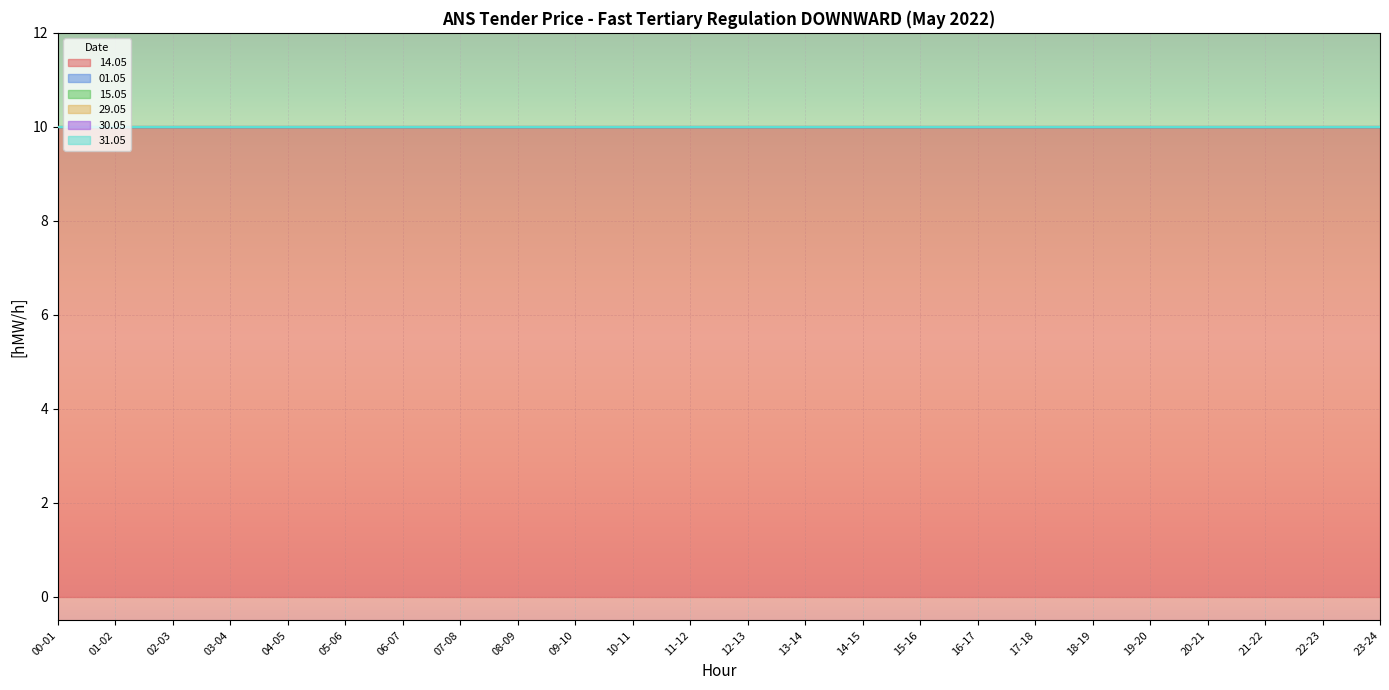

The 31.05 series shows 0 at 07-08. True or false?

True